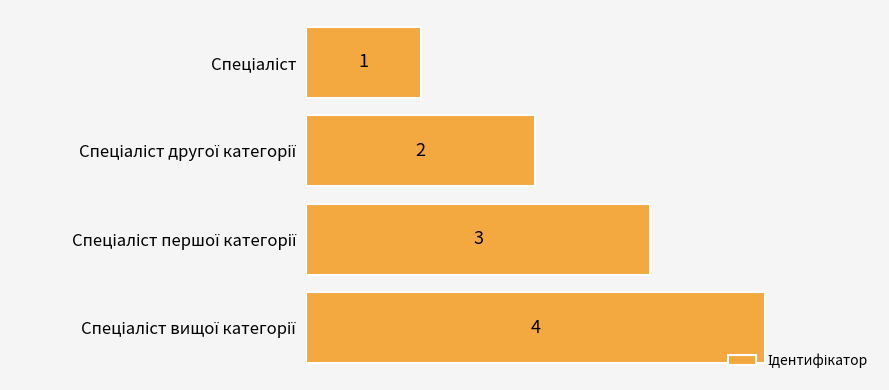

What is the difference between the maximum and minimum values?

3